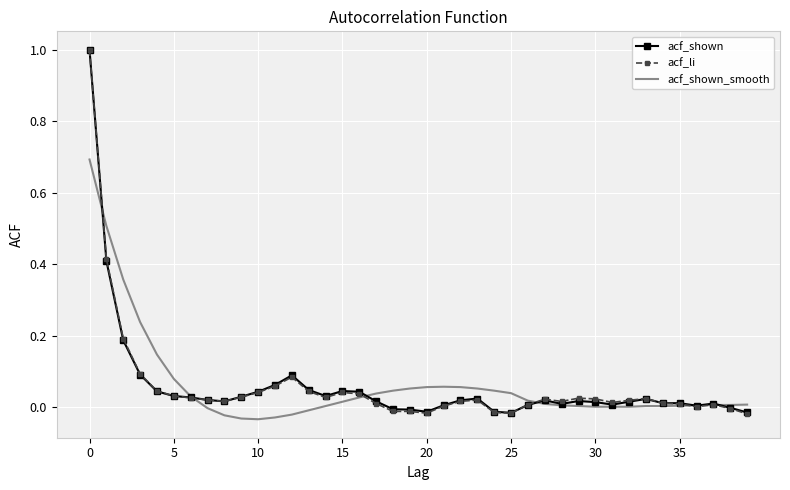

What is the greatest value displayed?

1.0